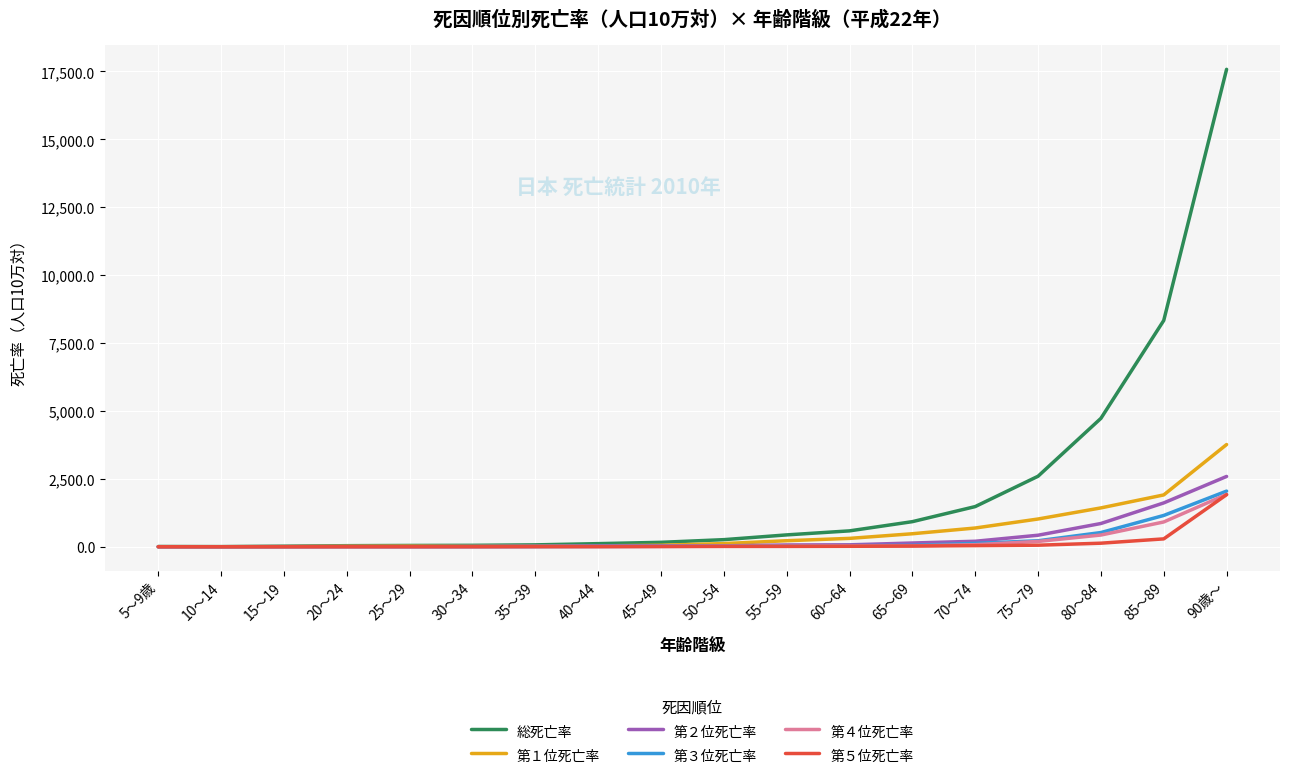

Where is 総死亡率 nearest to the value 8792?

85～89